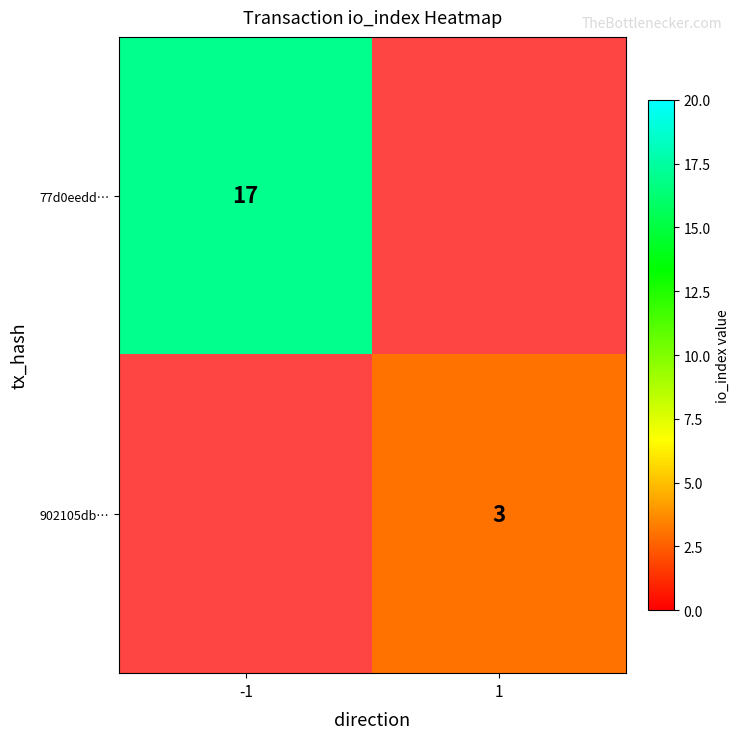

What is the total value across all series at -1?

17